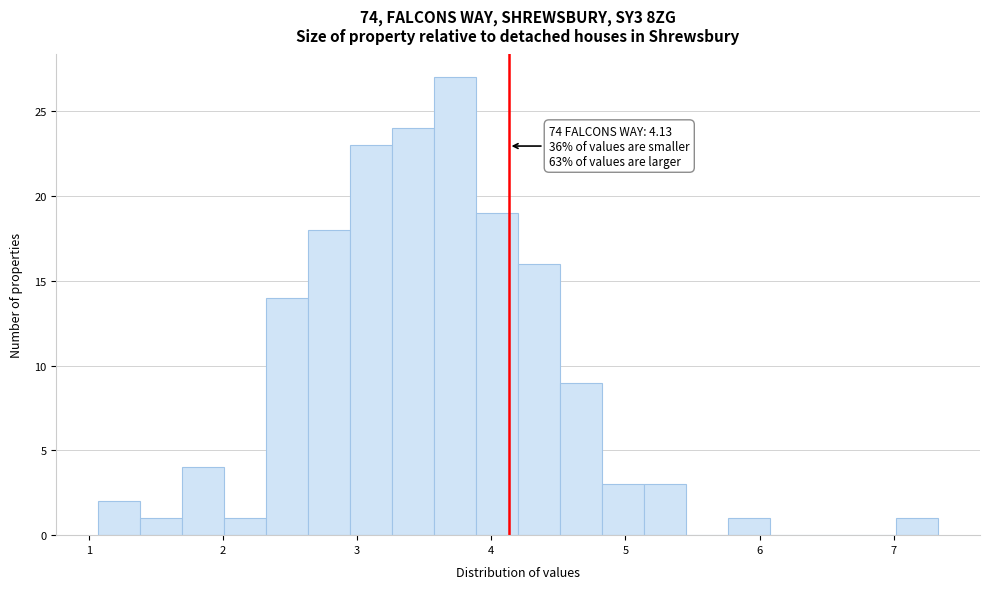

Around what value on the x-axis is the tallest bar? Give the approximate position of its centre, as read against the axis.

3.7